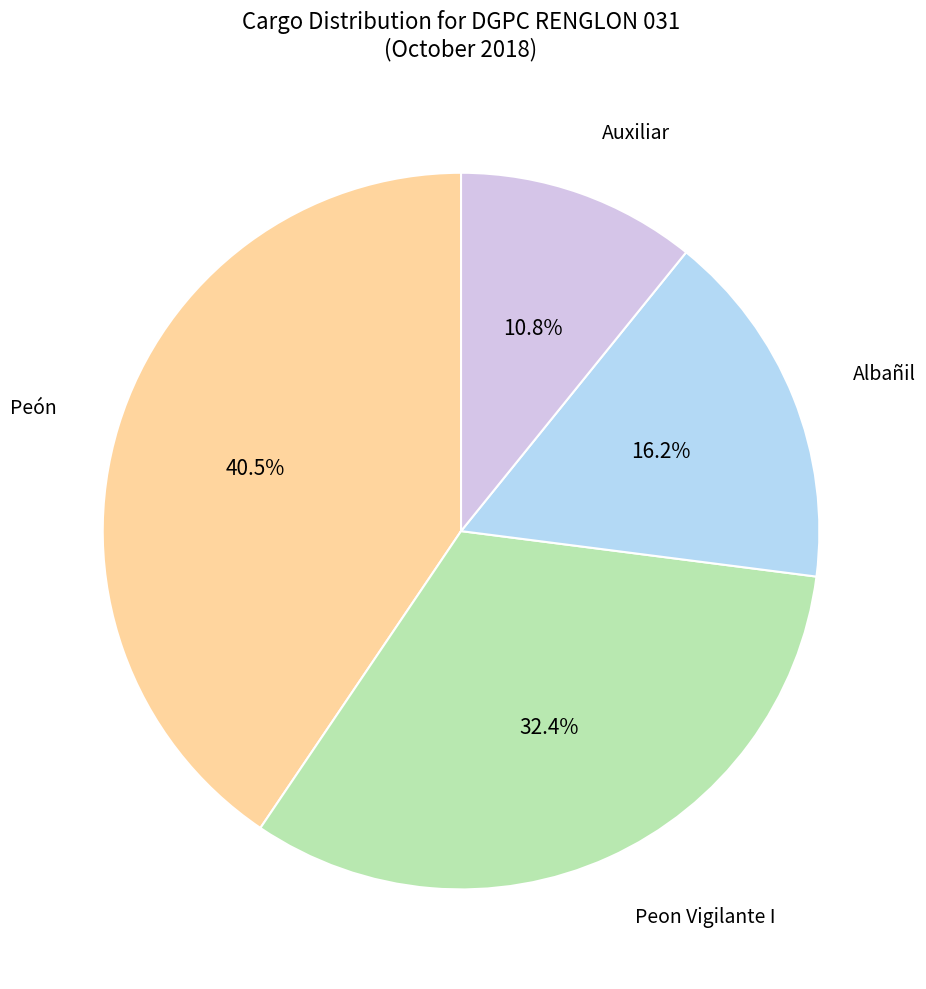

Which slice is the smallest?

Auxiliar